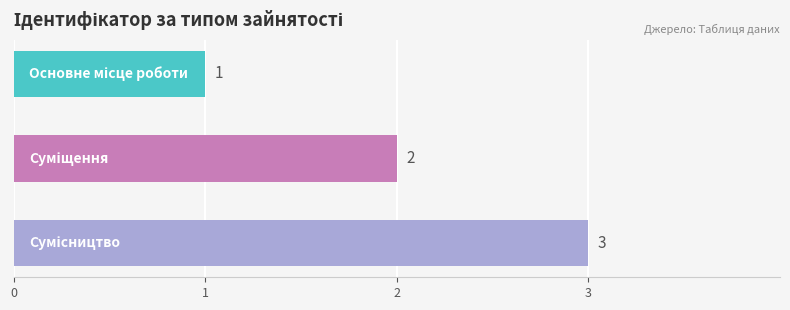

What is the difference between the maximum and minimum values?

2